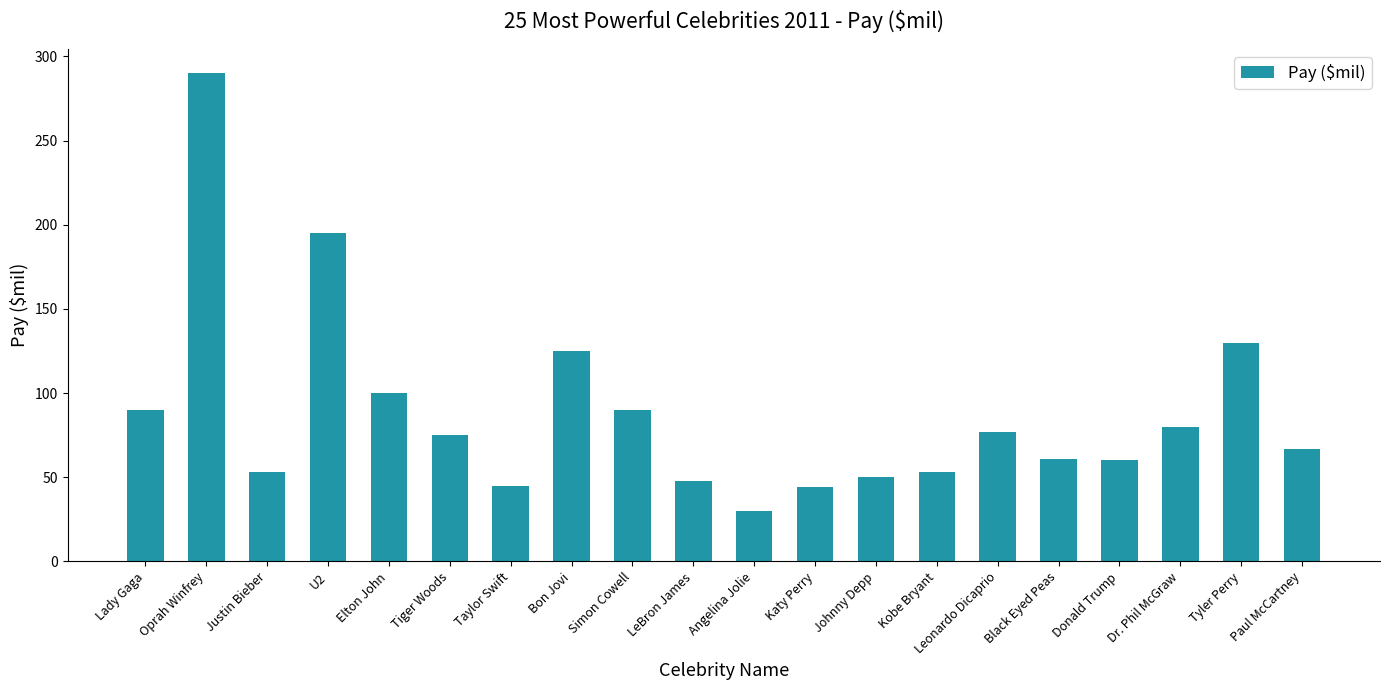

What is the difference between the values at Dr. Phil McGraw and Katy Perry?

36